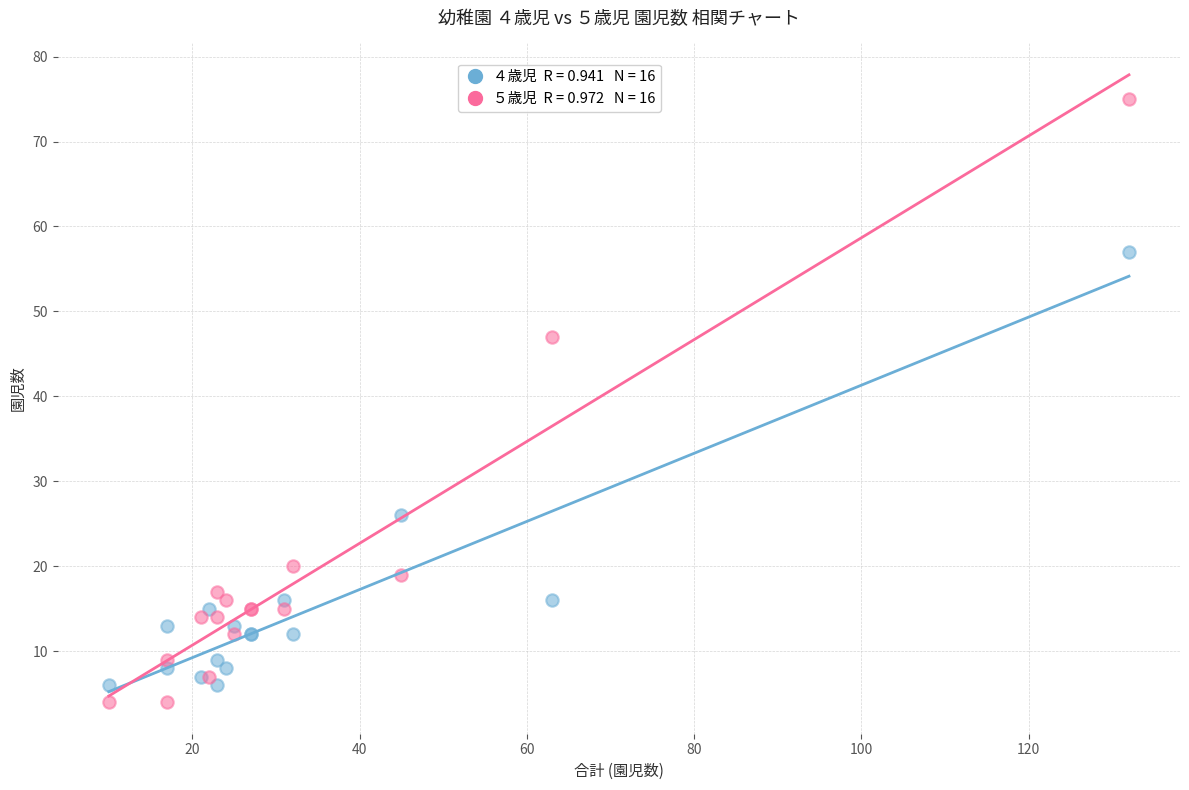

Across all series, what Y value is closest to 39?

47